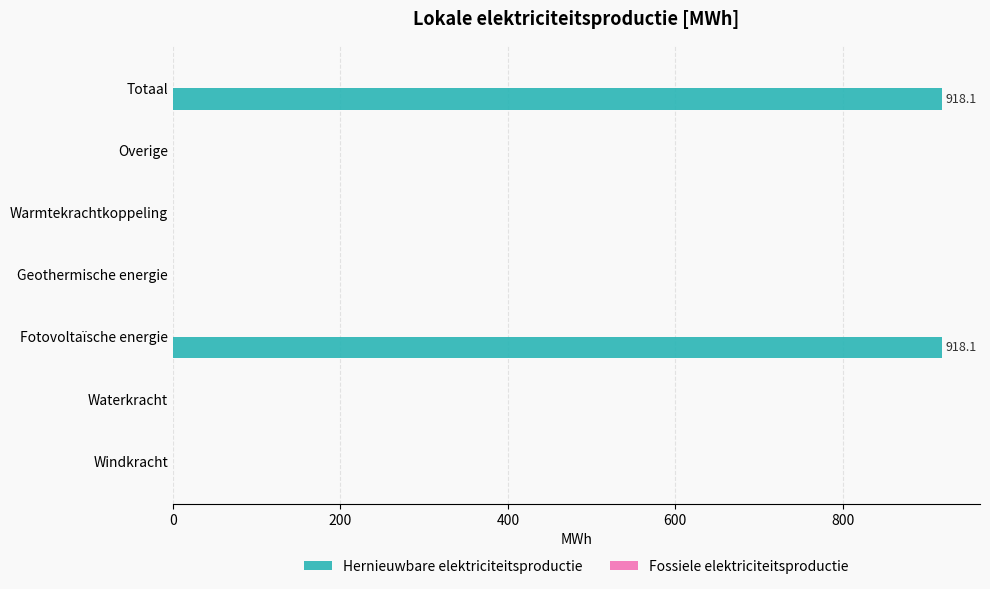

Is it true that the value at Overige is 475.9?

False